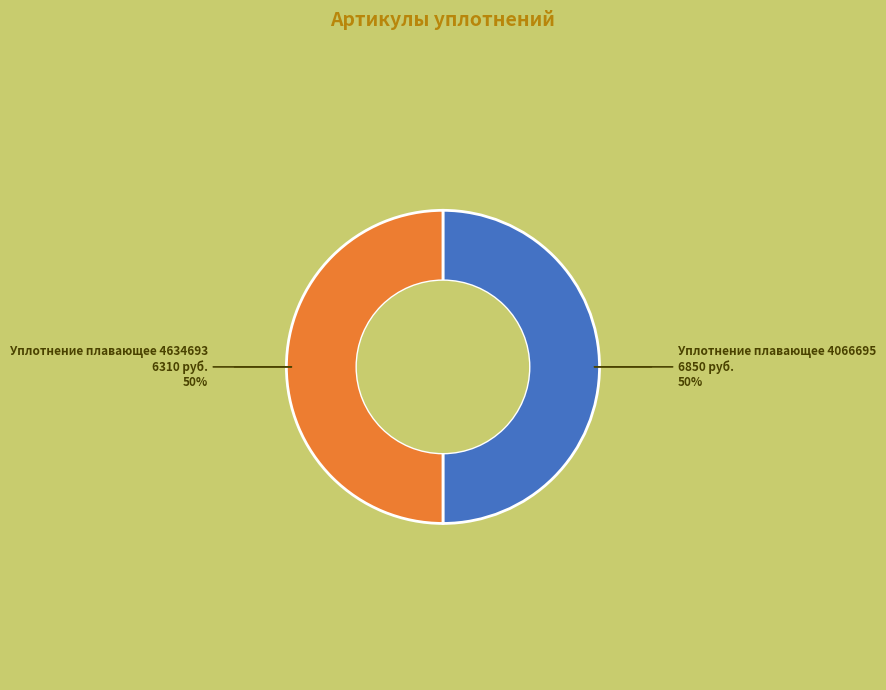

To the nearest percent, what is the average slice percentage?

50%